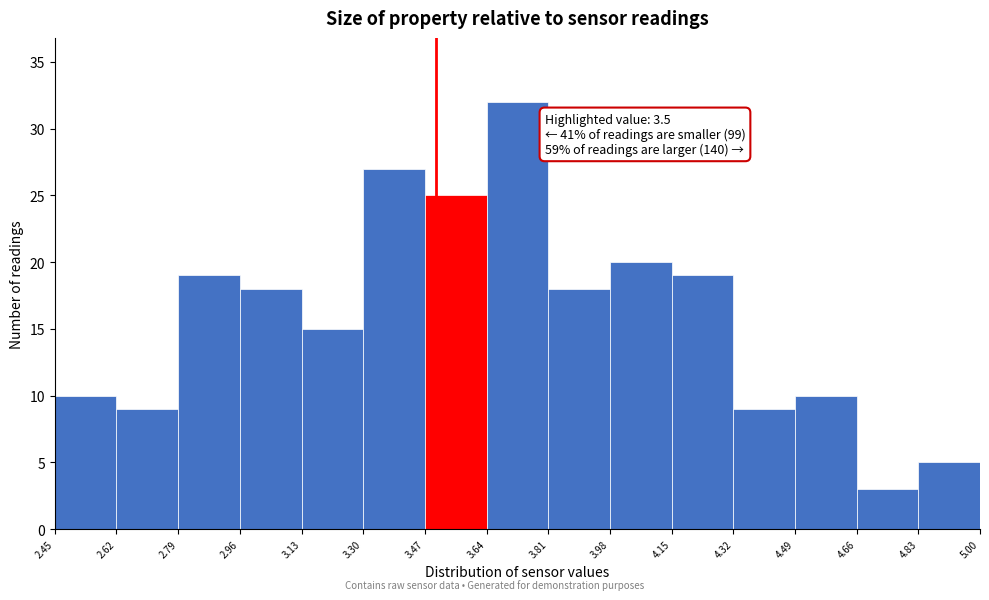

Which range on the x-axis has the tallest bar?

3.64 to 3.81